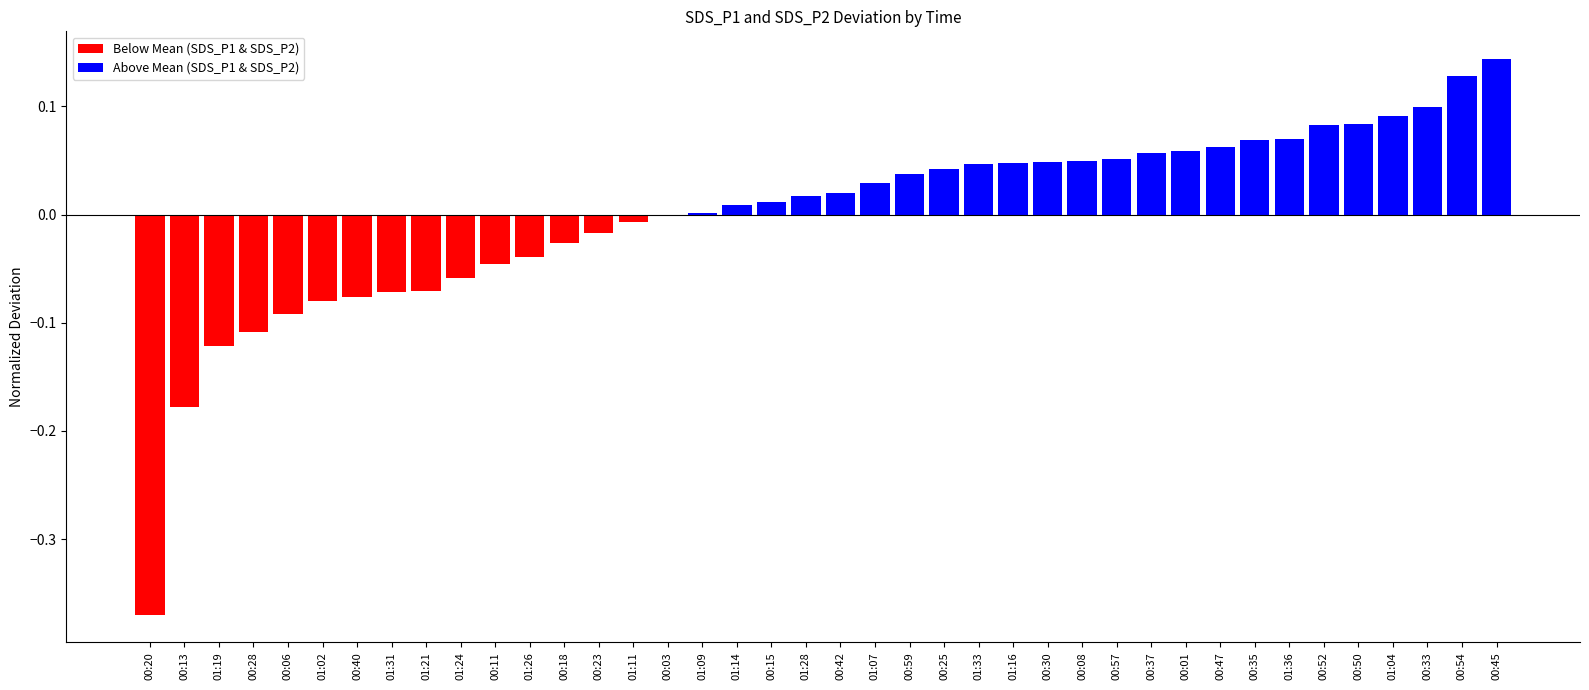

What is the change in value from 00:25 to 00:33?

+0.1